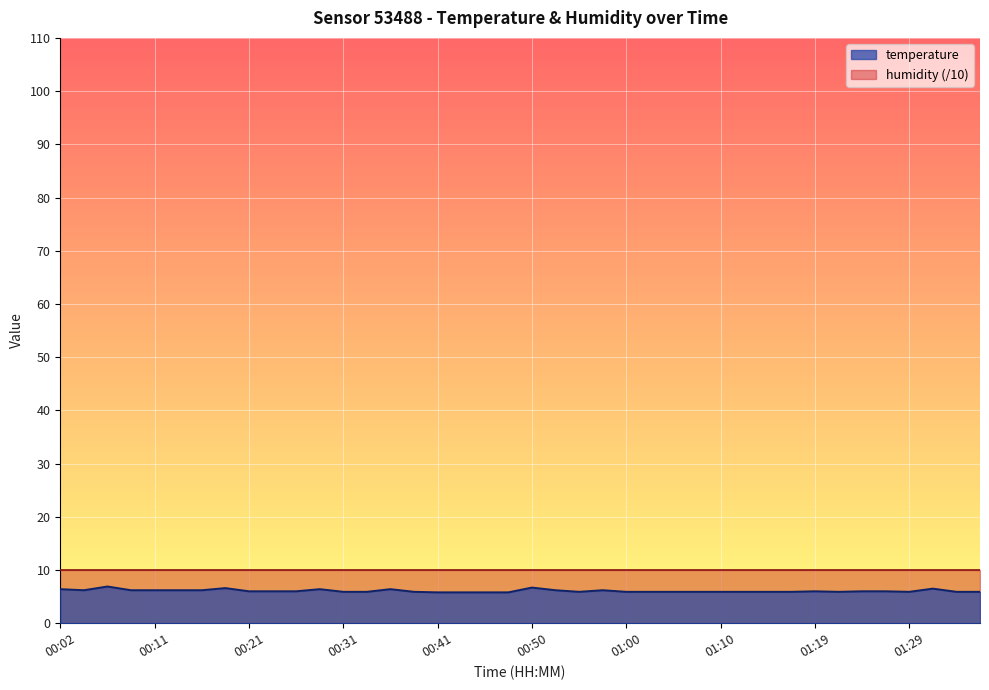

The value at 00:45 is 10.3. True or false?

False